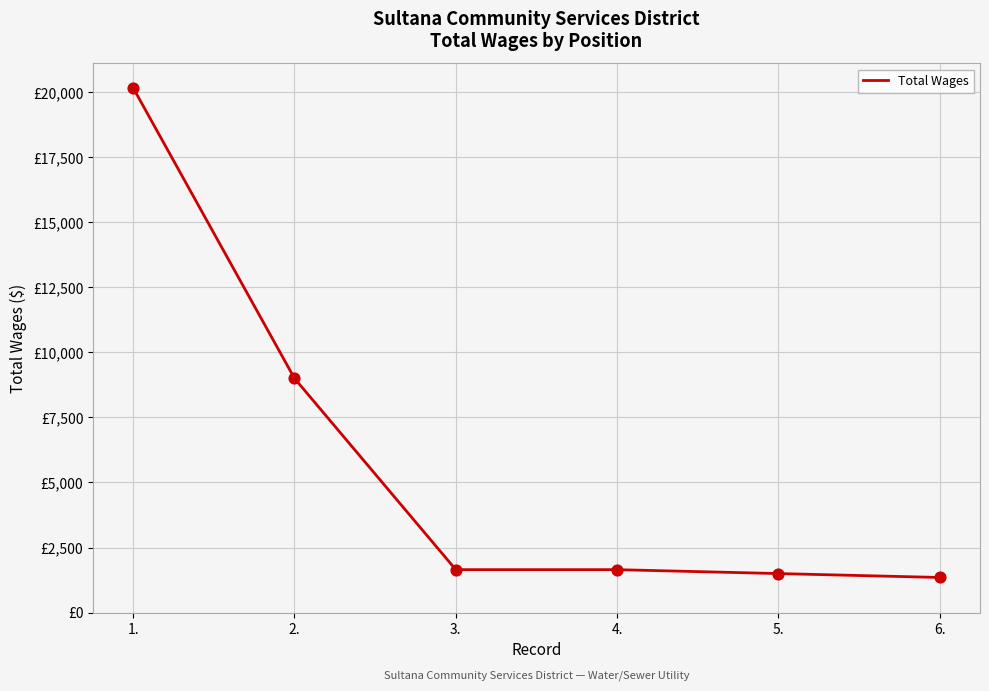

What is the ratio of the value at 2. to the value at 3.?

5.5